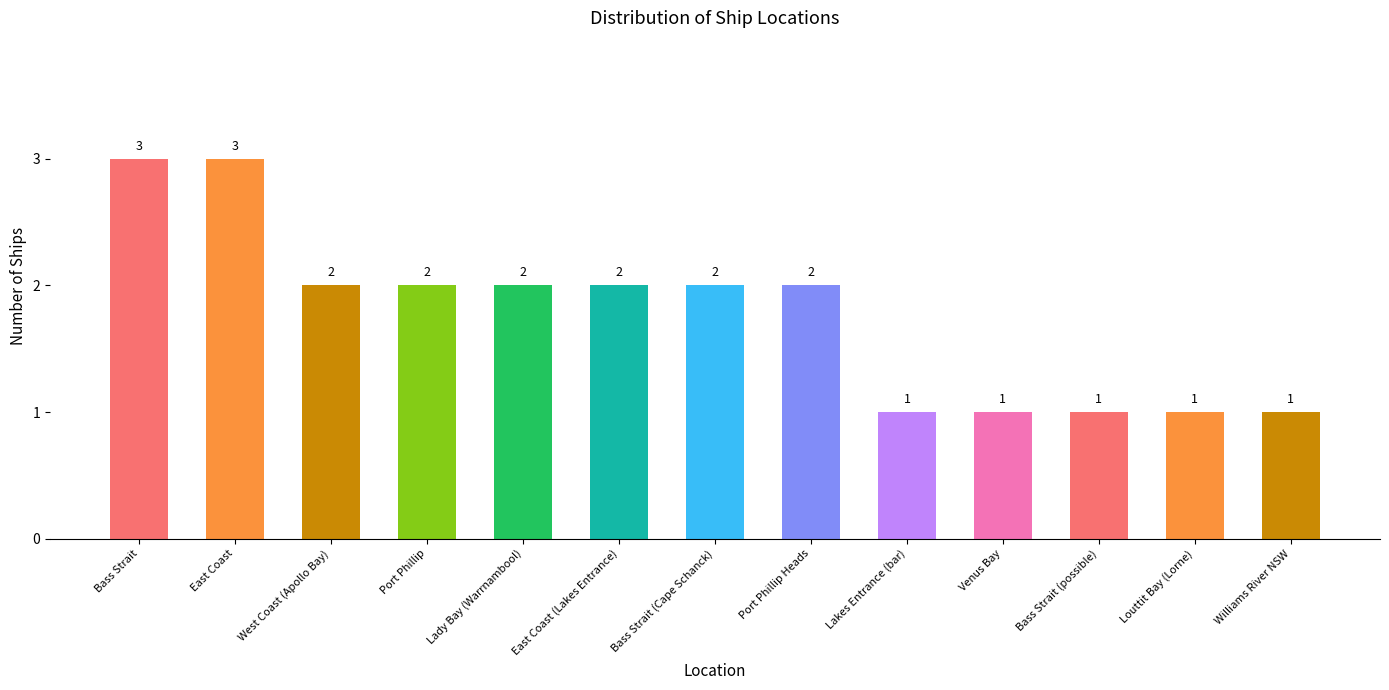

At which label does the data first exceed 2?

Bass Strait